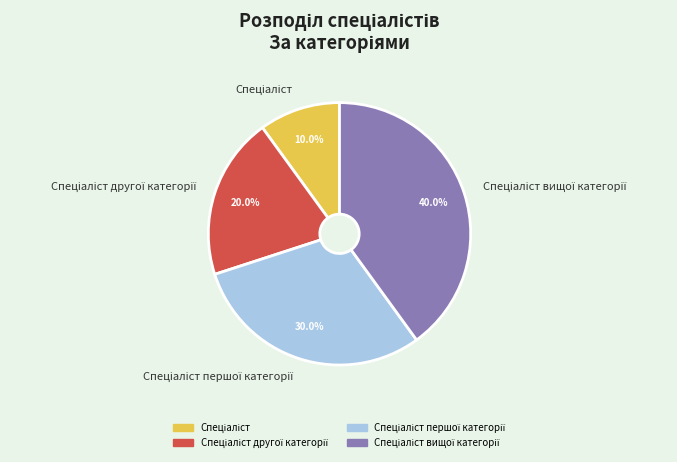

Does any single category account for the majority?

No